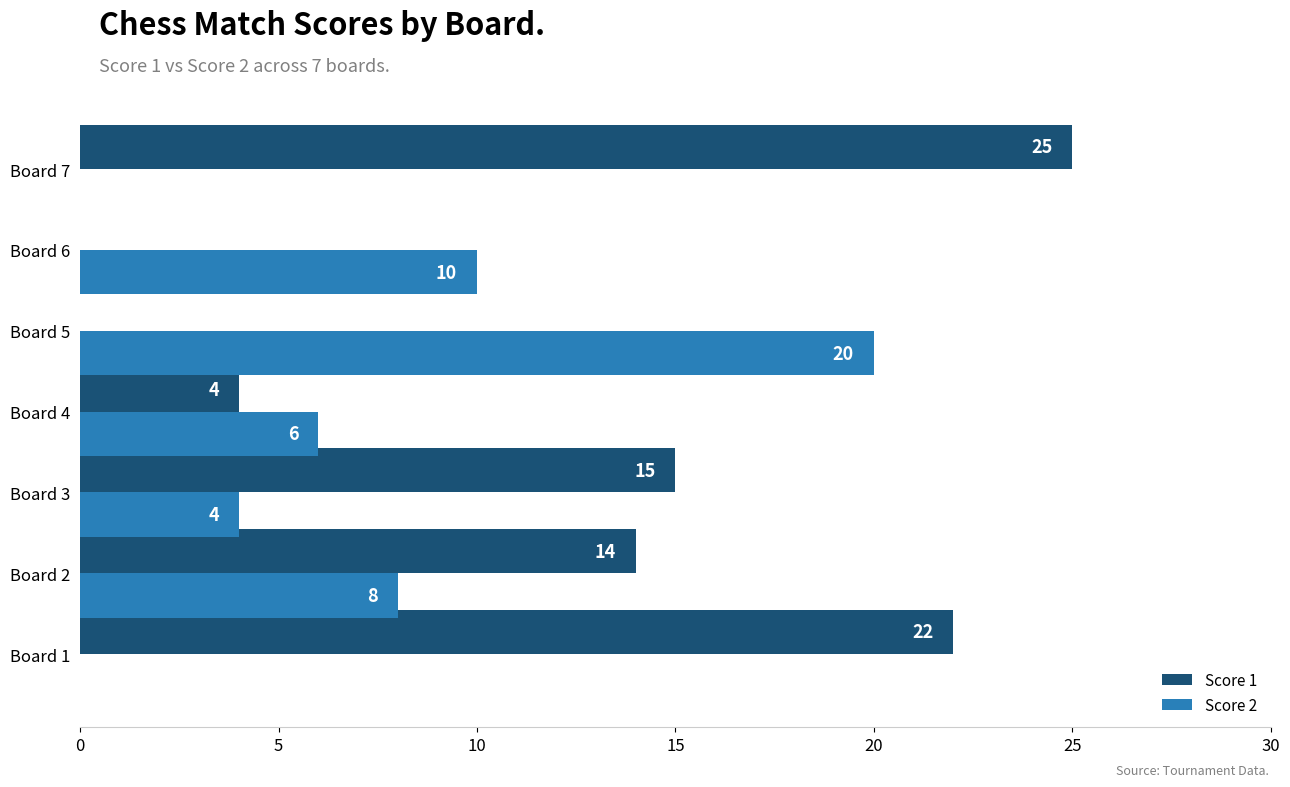

At which category is the sum across all series the highest?

Board 7